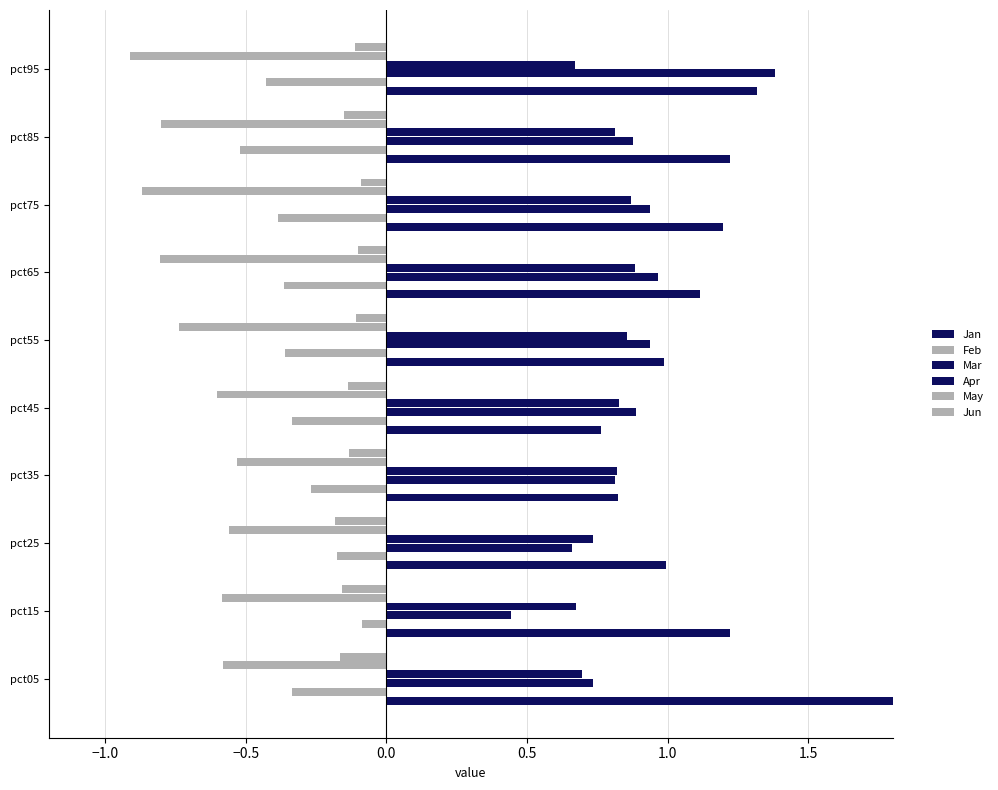

How many groups of bars are there?

10